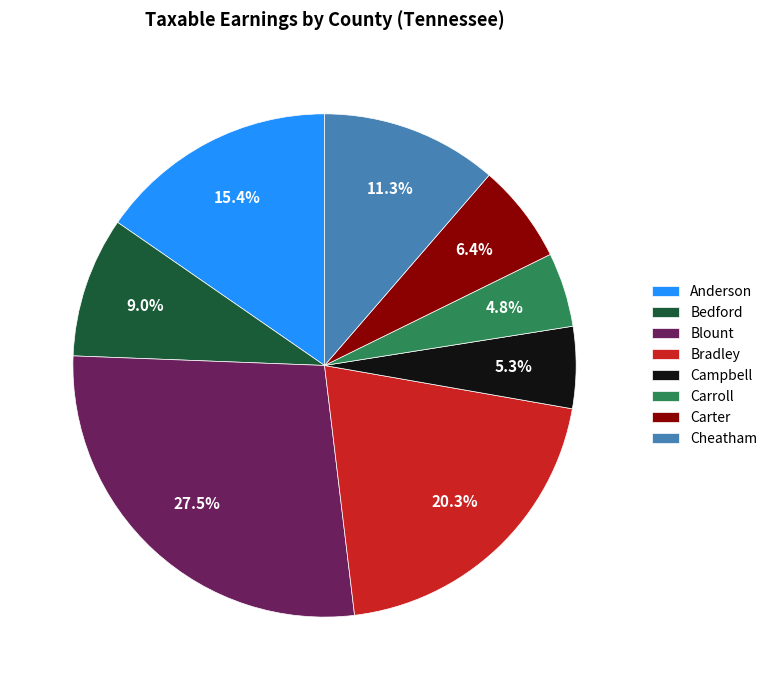

Which slice is the largest?

Blount